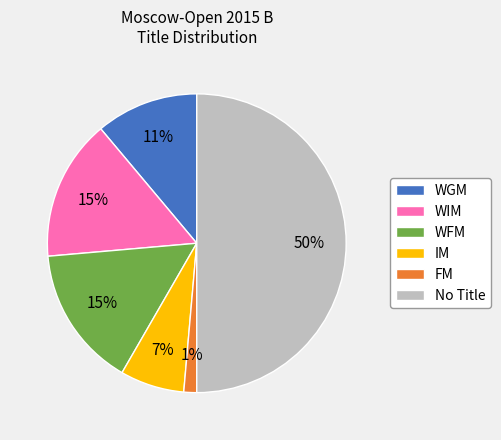

Approximately how many times larger is the value at WGM compared to WIM?

0.7